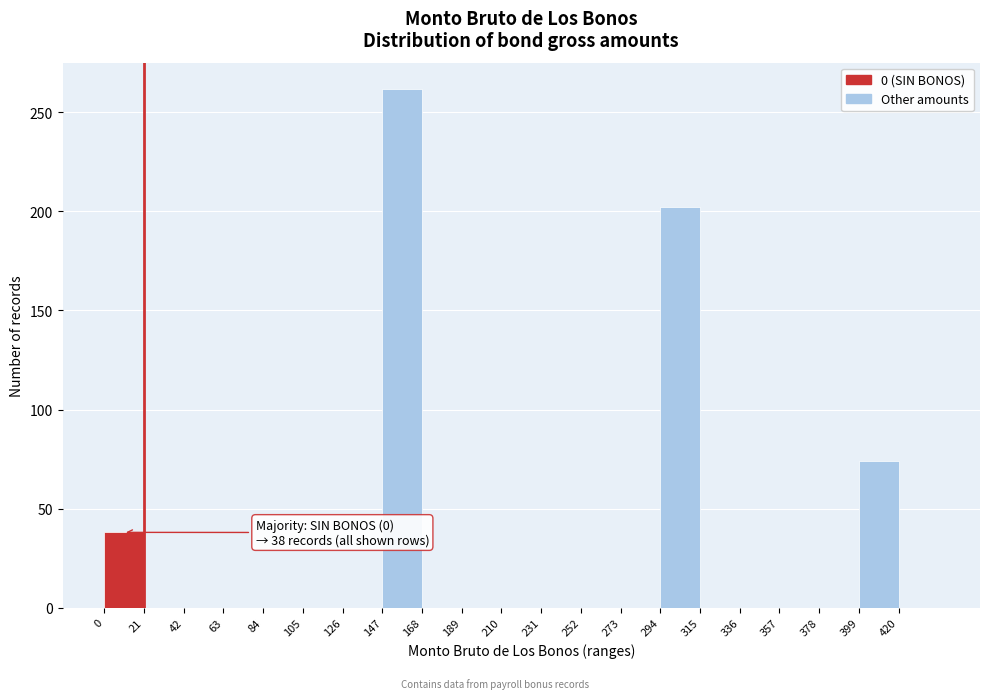

Which range on the x-axis has the tallest bar?

147 to 168